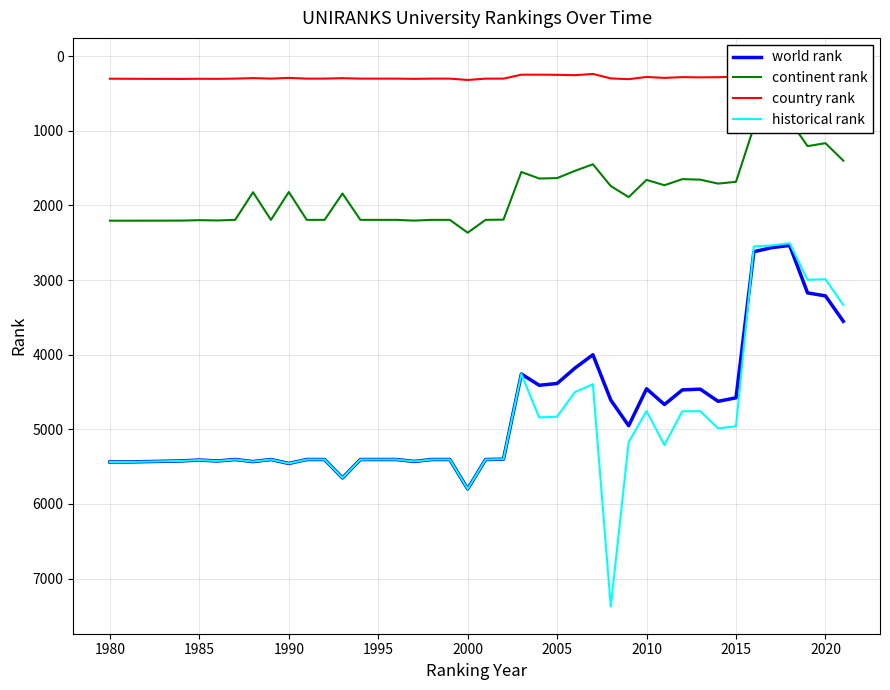

The world rank series shows 4578 at 2015. True or false?

True